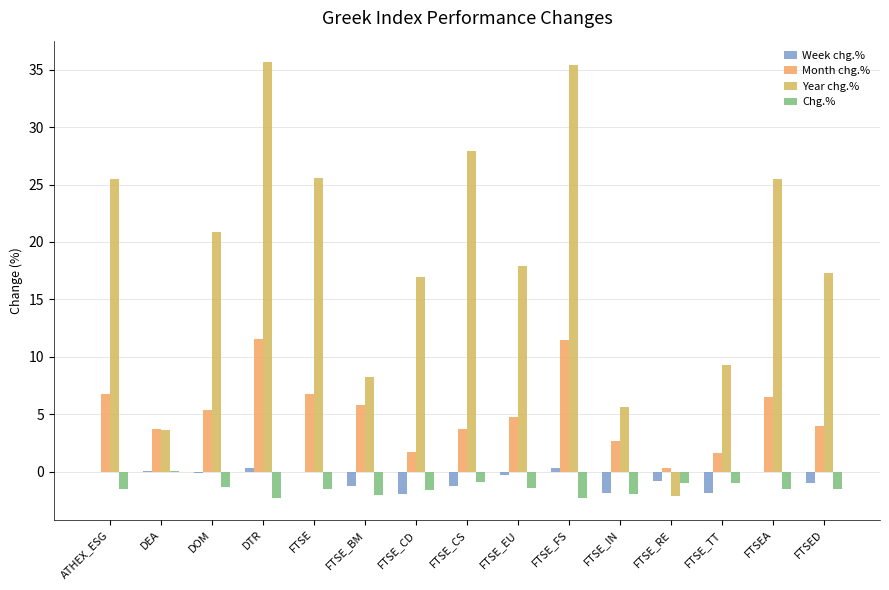

Is it true that Year chg.% equals 25.5 at FTSEA?

True